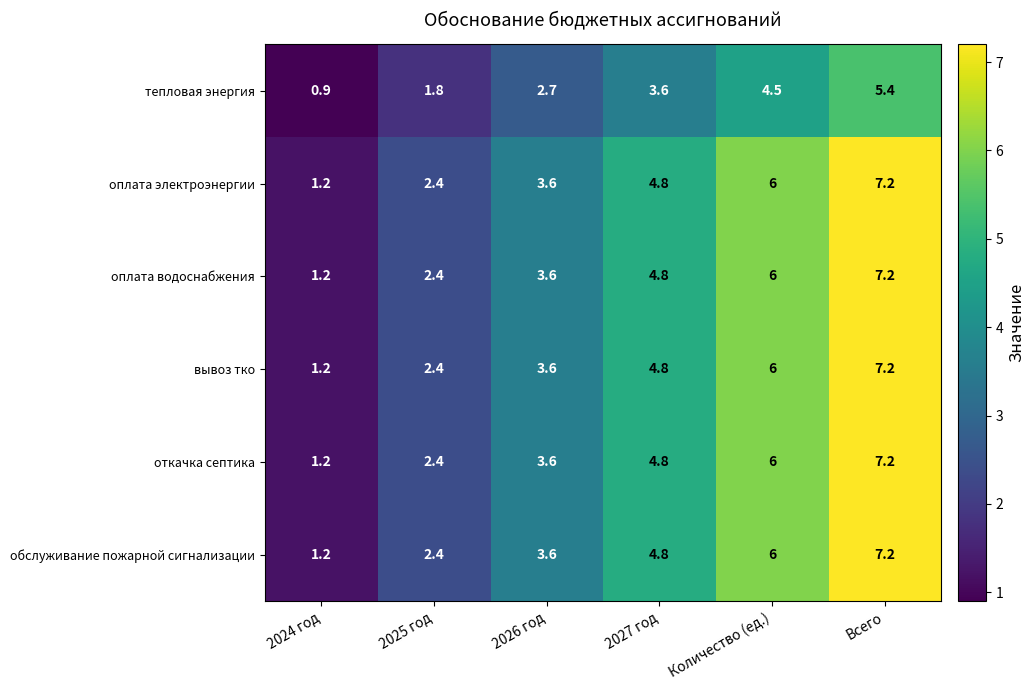

What is the spread (max minus min) of values at 2025 год?

0.6